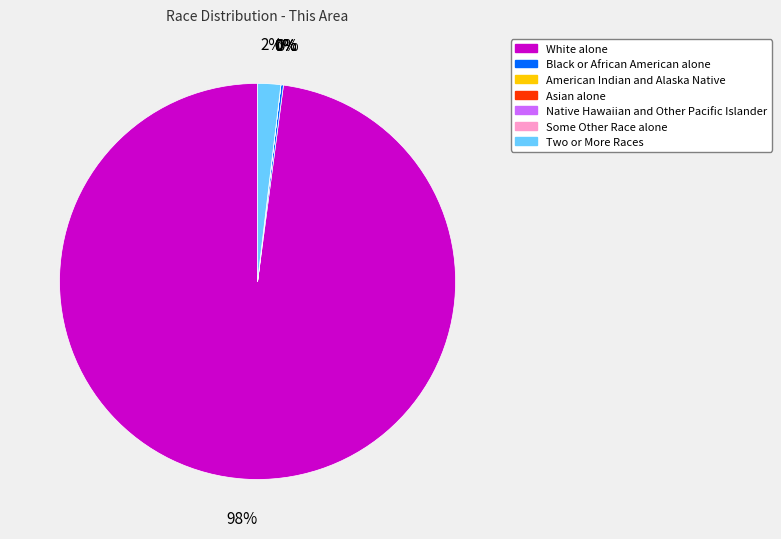

True or false: Black or African American alone accounts for 10% of the total.

False